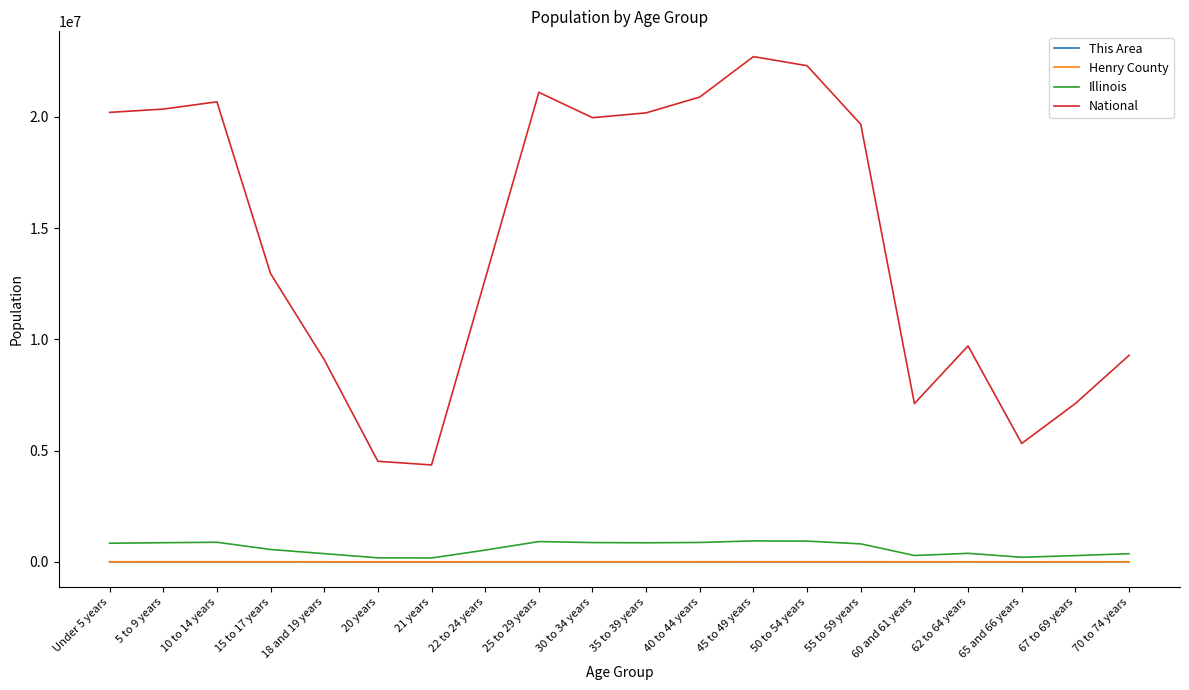

Which series has the largest total across all categories?

National